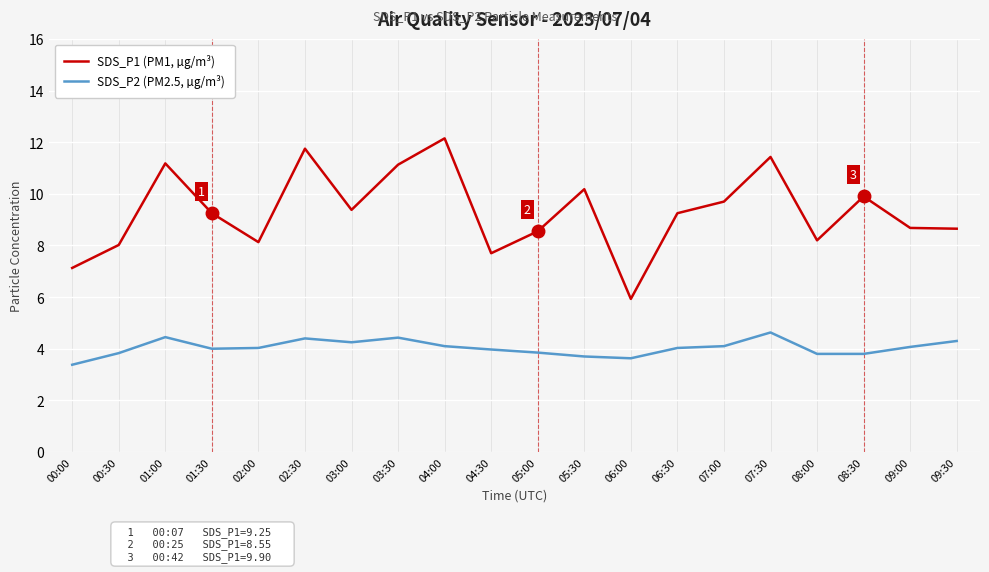

What position from the right is 02:30?

15